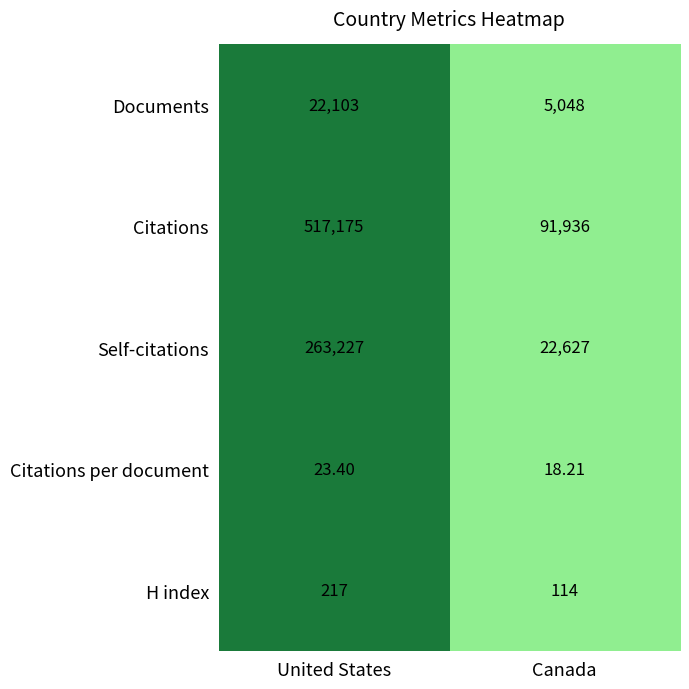

List the labels in order of Citations per document value, largest first.

United States, Canada